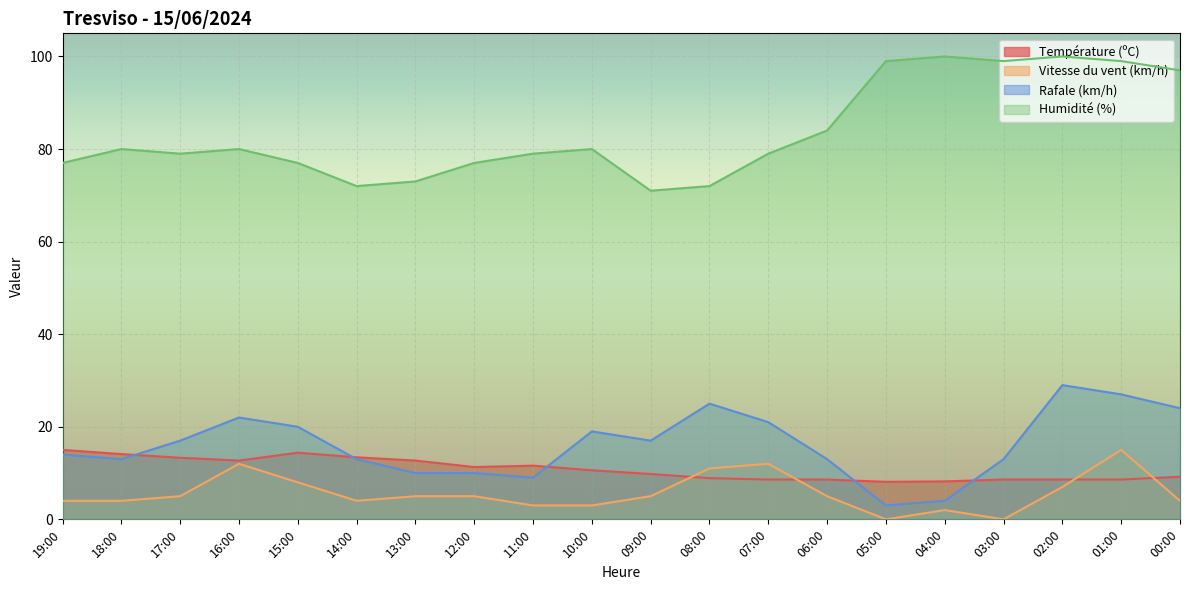

What is the label of the 20th point from the right?

19:00